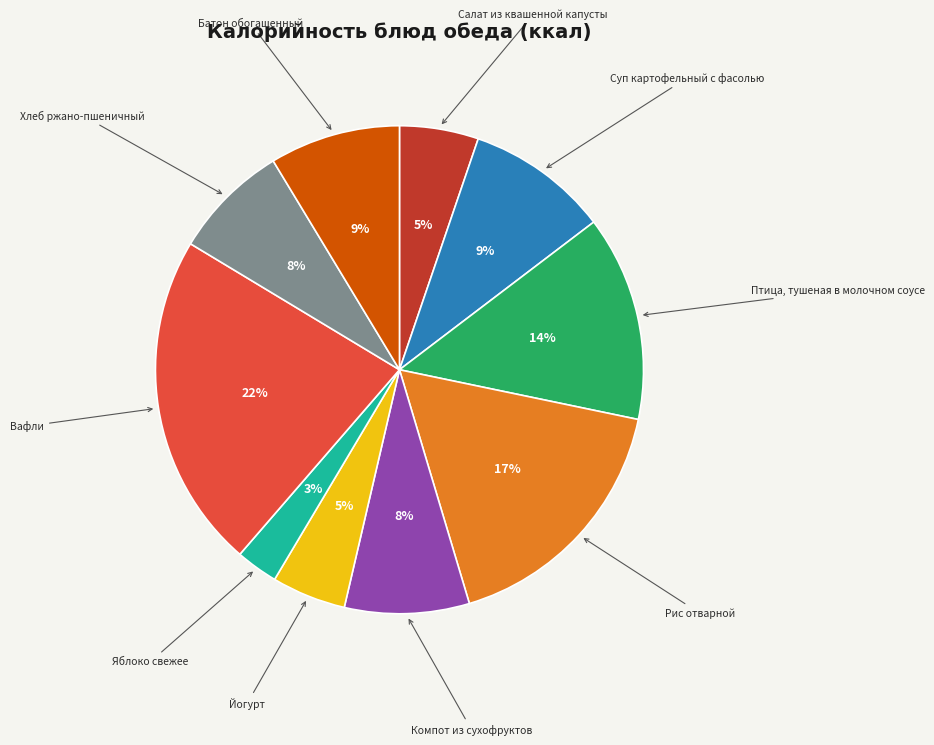

To the nearest percent, what is the difference between the largest and smallest slice percentages?

19%